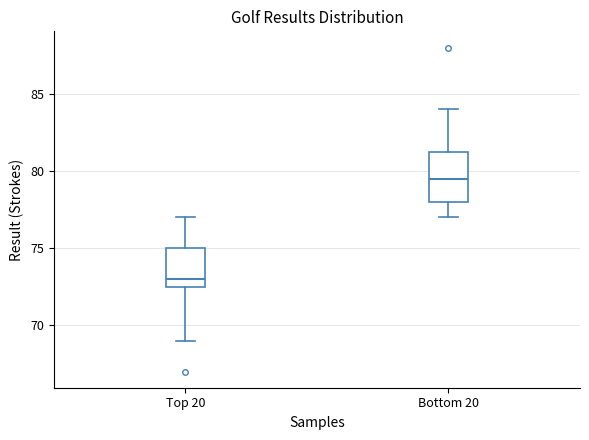

Where is the upper edge of the box for Bottom 20 on the y-axis? The values are not printed on the chart, so give them approximately, as read against the axis.

81.5